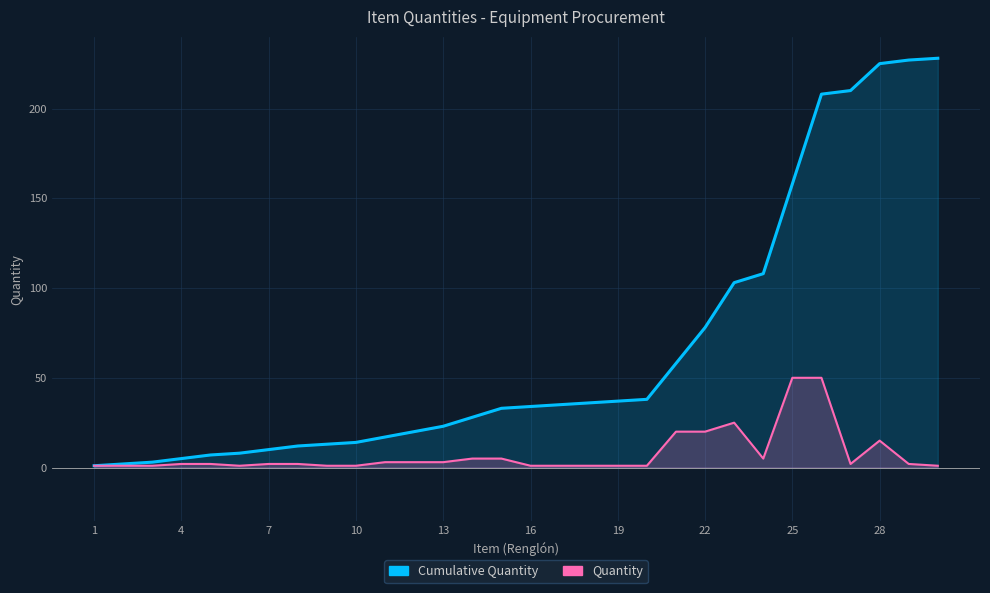

True or false: Cumulative Quantity and Quantity cross at least once.

False